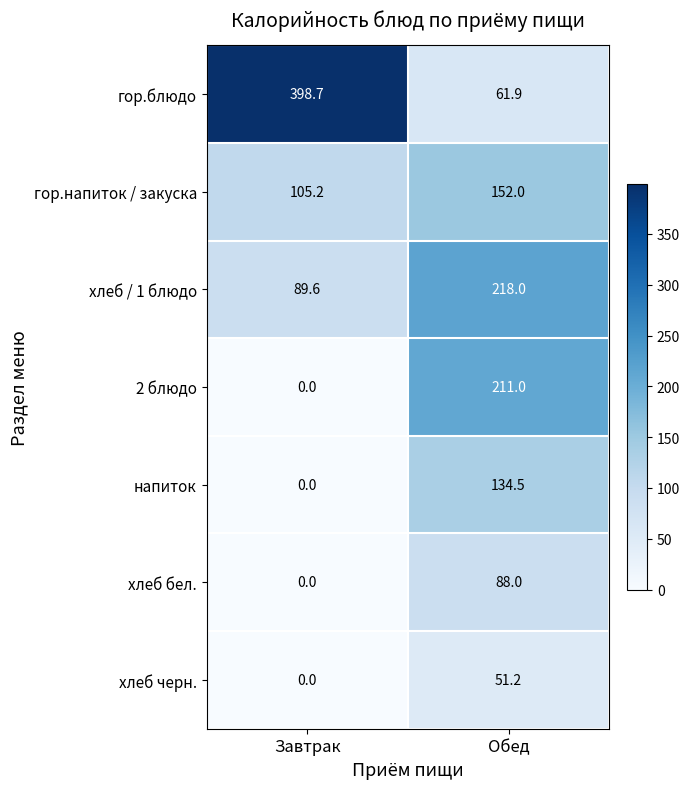

Which series has the largest range (max minus min)?

гор.блюдо